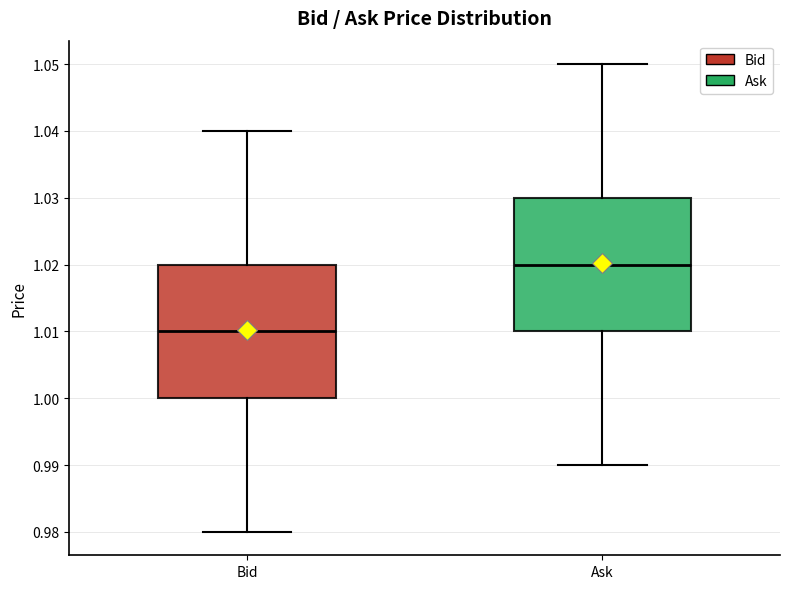

Reading left to right, transcribe this box plot: for each box, give where its median line is, the range the box spans, and where its two whiskers end, as read against the y-axis. The values are not printed on the chart, so give them approximately, as read against the axis.

Bid: median 1.01, box 1.00 to 1.02, whiskers 0.98 to 1.04
Ask: median 1.02, box 1.01 to 1.03, whiskers 0.99 to 1.05